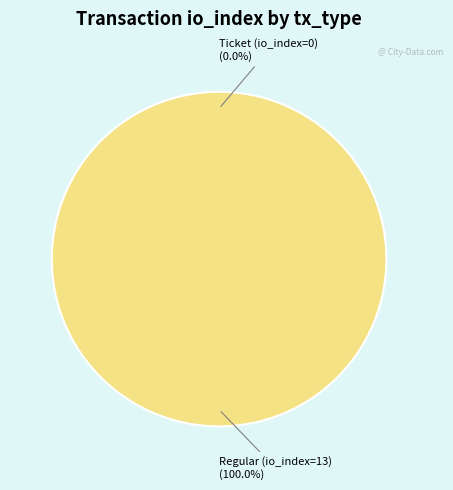

Which slice represents more than half of the pie?

Regular (io_index=13)